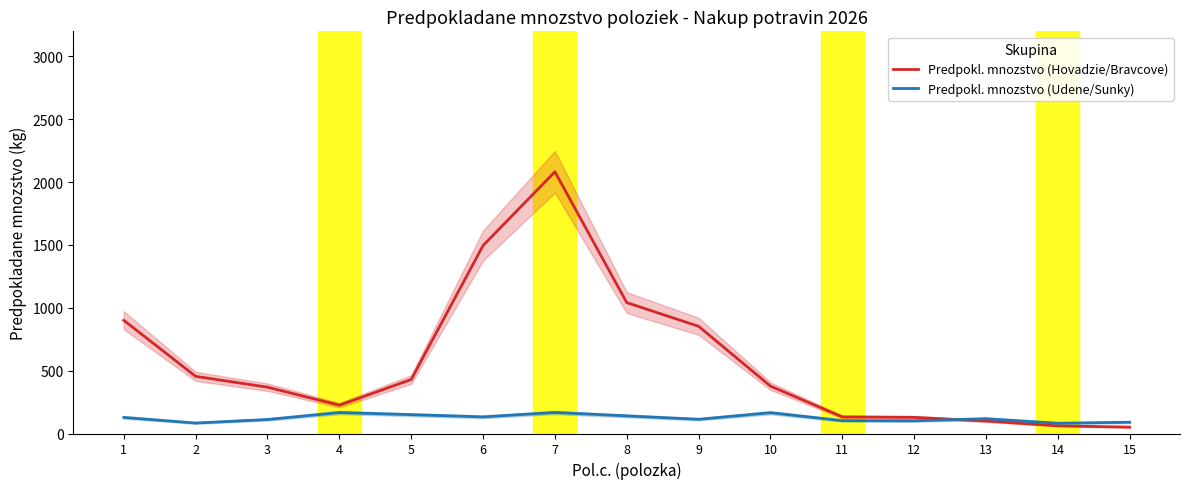

At which category does the chart reach its minimum across all series?

15